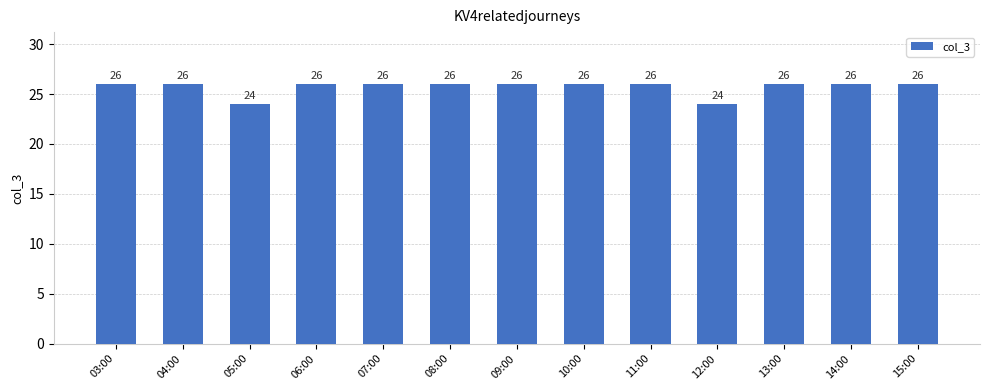

Reading left to right, transcribe all the data shown in this chart.

26	26	24	26	26	26	26	26	26	24	26	26	26